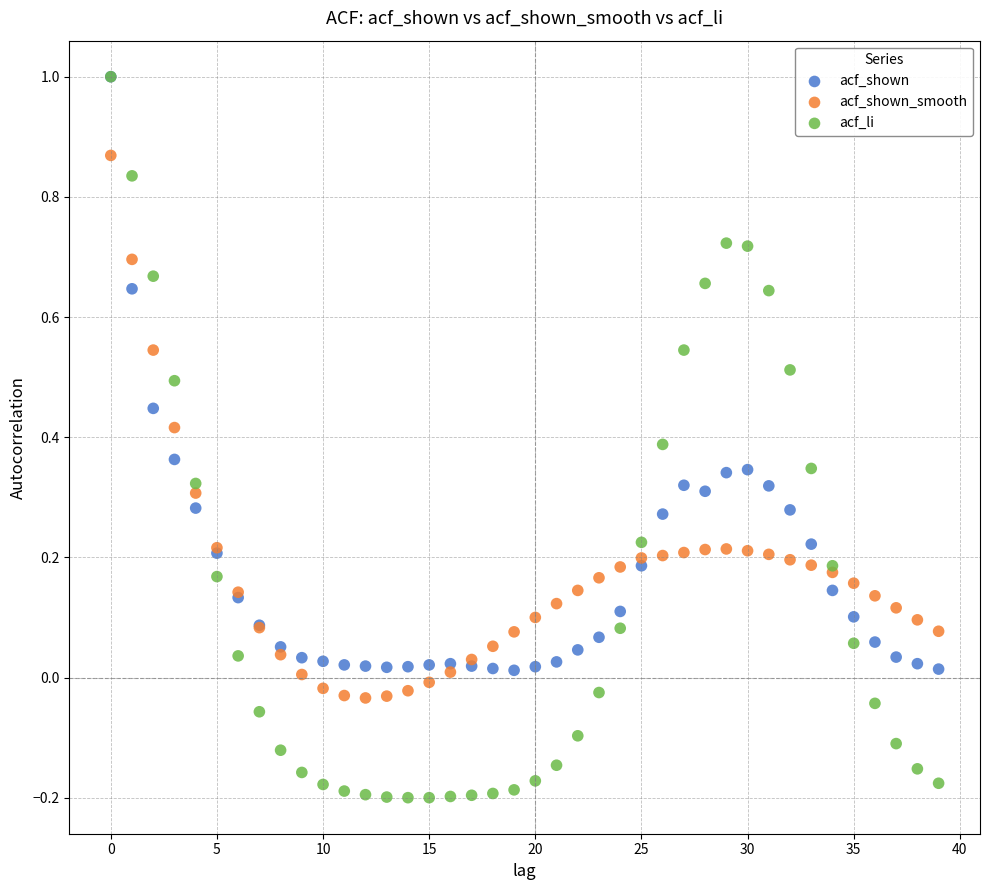

What are all the series names shown in the legend?

acf_shown, acf_shown_smooth, acf_li